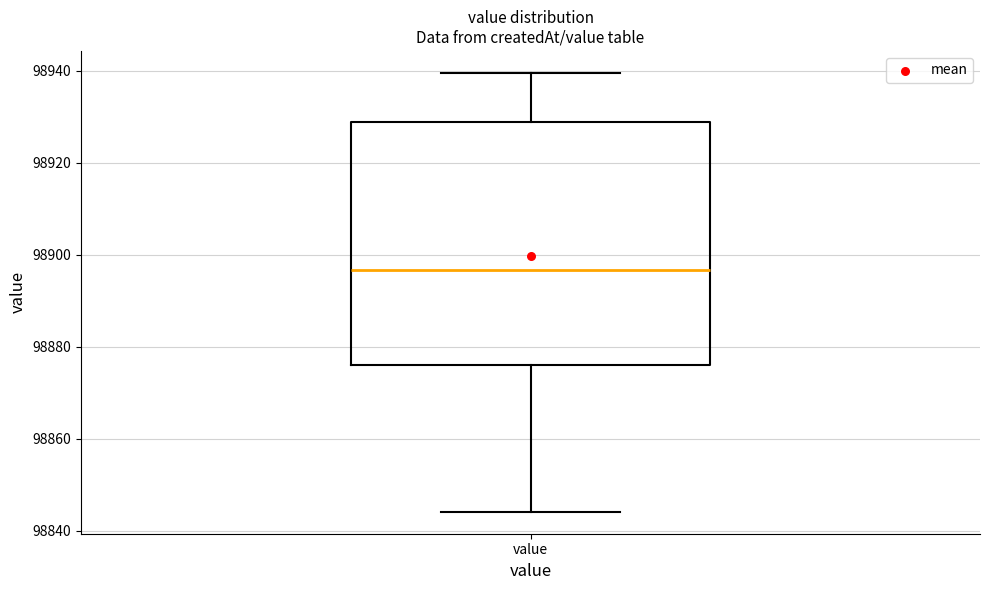

Read this box plot against the y-axis: the position of the median line, the range covered by the box, and the ends of both whiskers. The values are not printed on the chart, so give them approximately, as read against the axis.

median 98896, box 98876 to 98928, whiskers 98844 to 98940